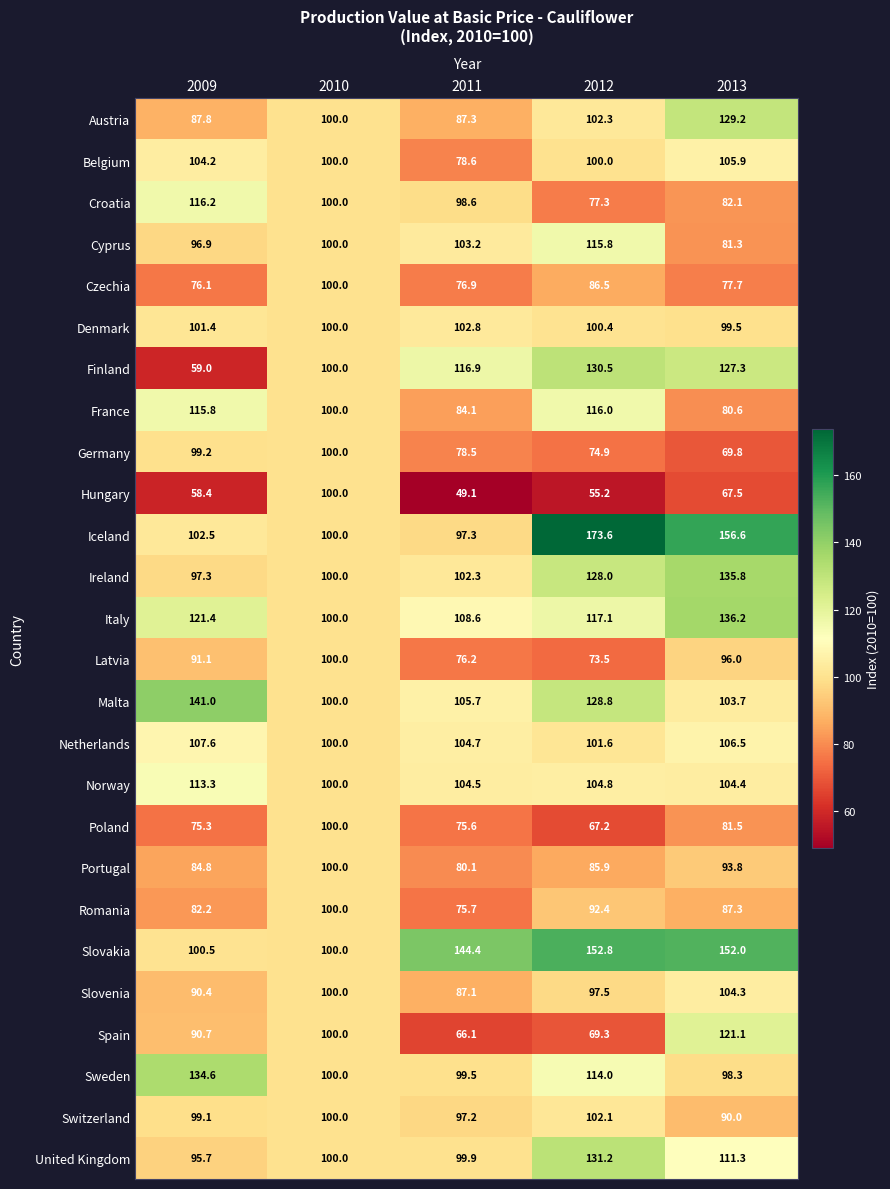

Count the number of categories in the chart.

5